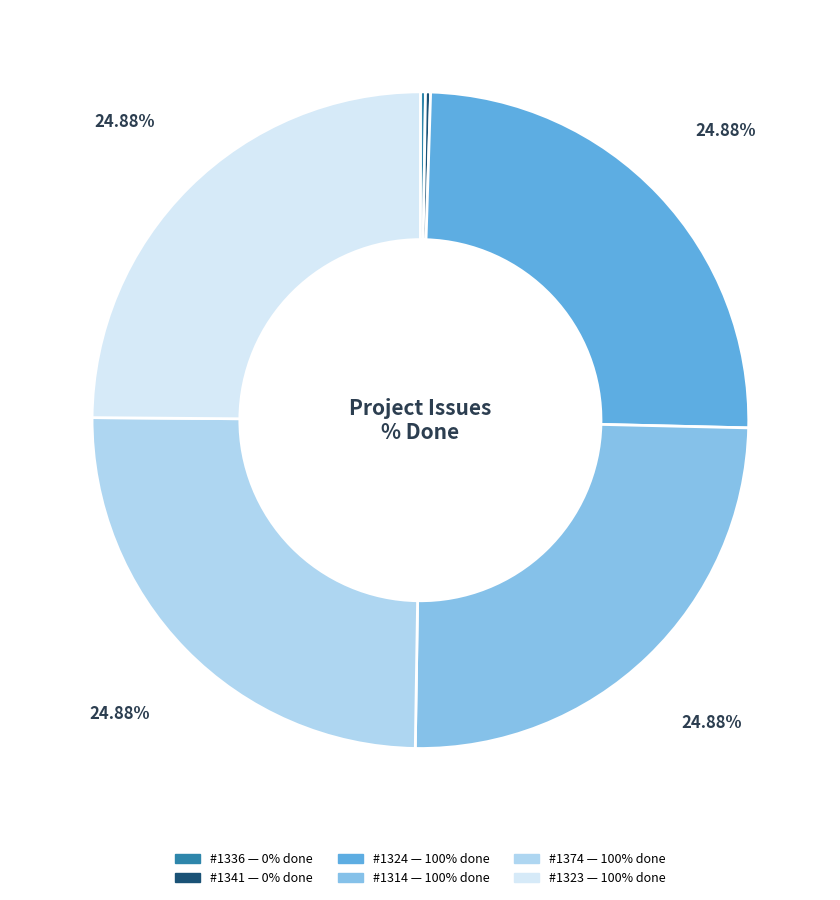

Is there any slice that represents more than half of the pie?

No